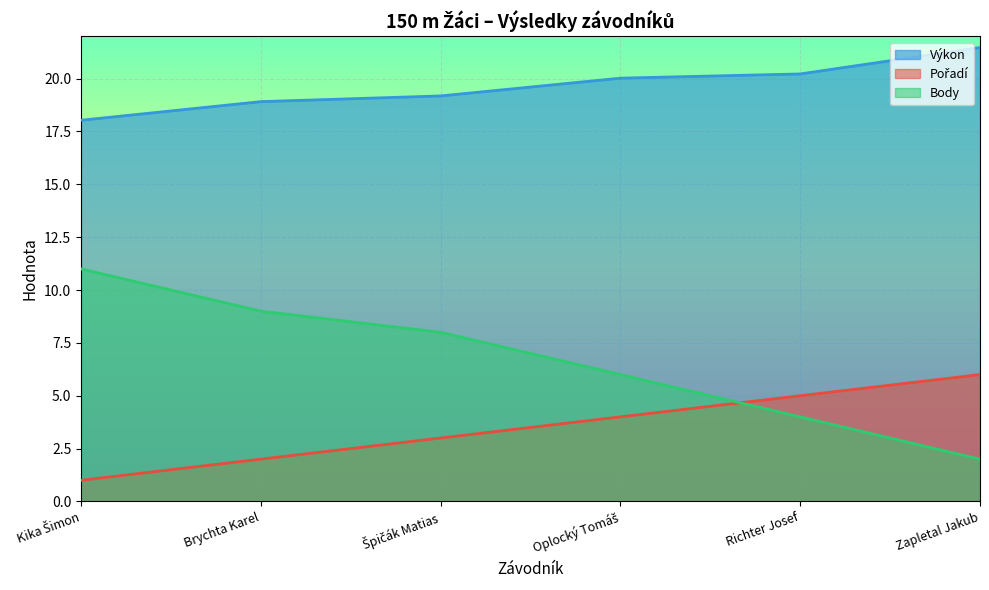

Between Oplocký Tomáš and Richter Josef, which is larger?

Richter Josef